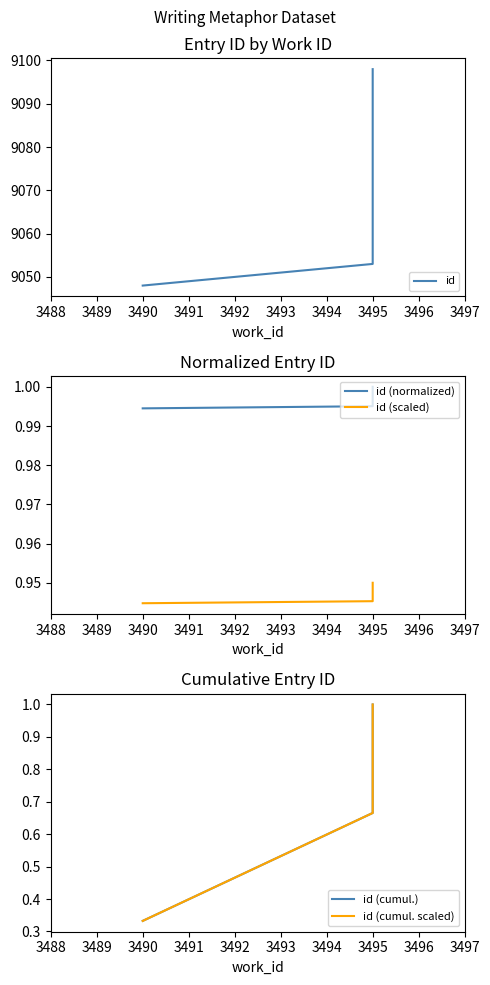

How many lines are shown in the chart?

5